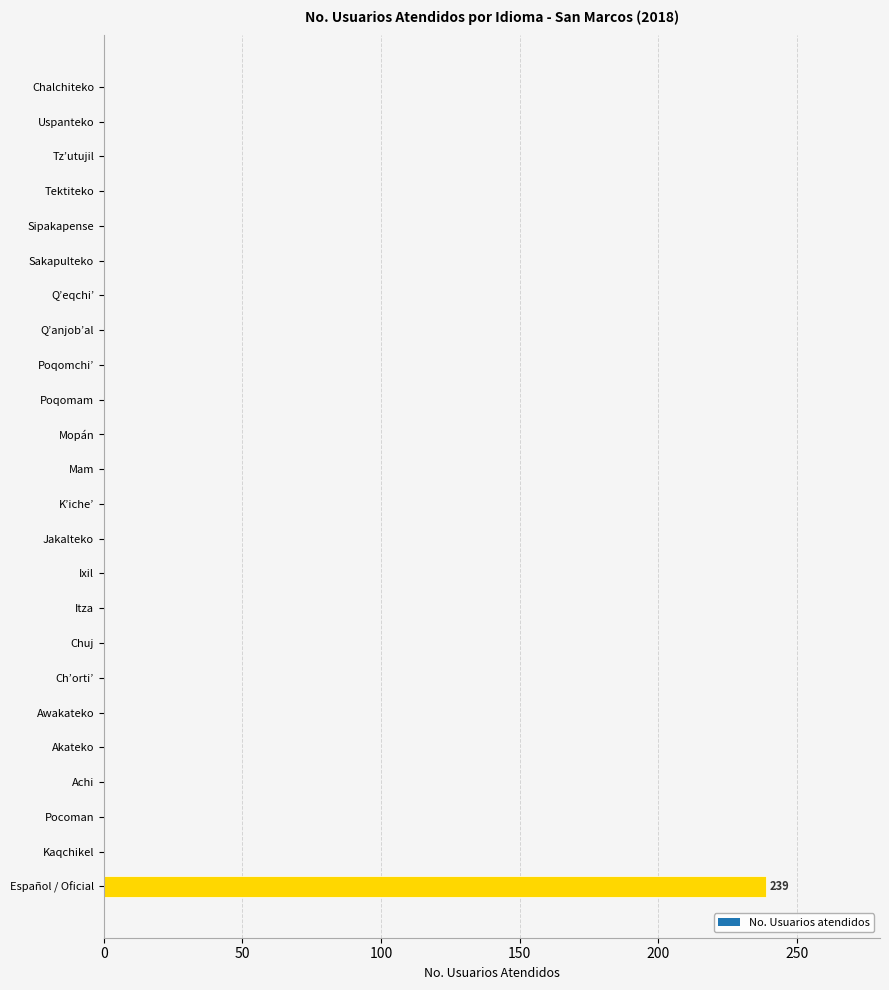

What is the average value?

10